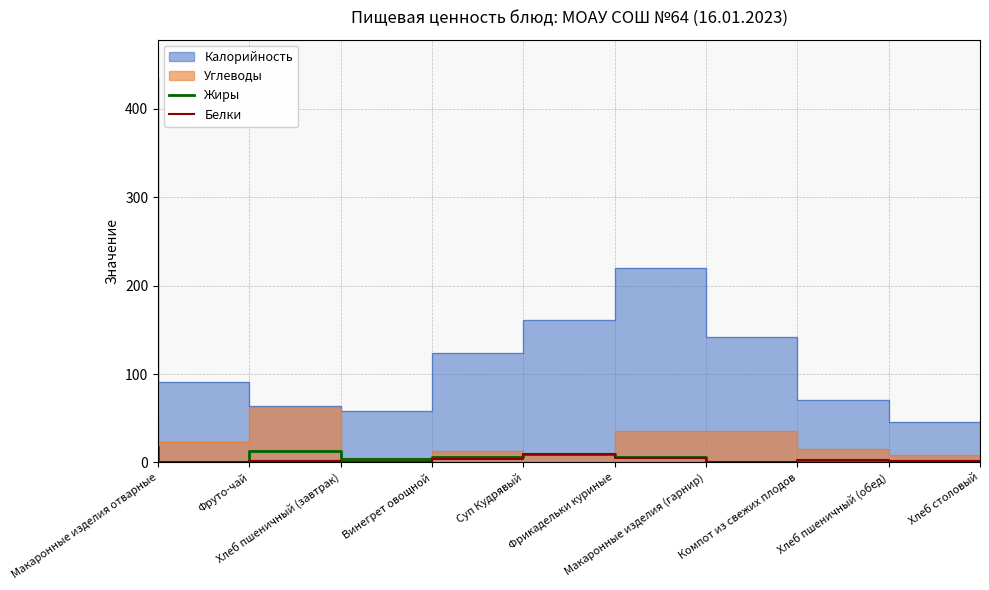

The Белки series shows 5.3 at Суп Кудрявый. True or false?

False